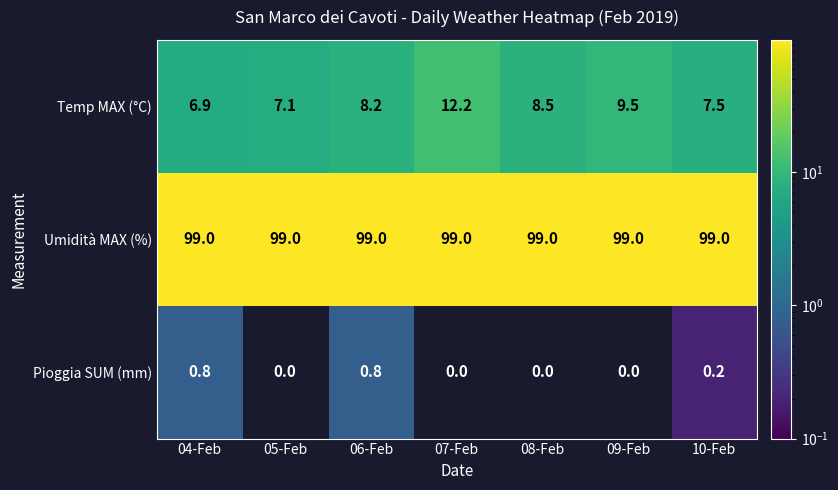

Which series has the largest total across all categories?

Umidità MAX (%)